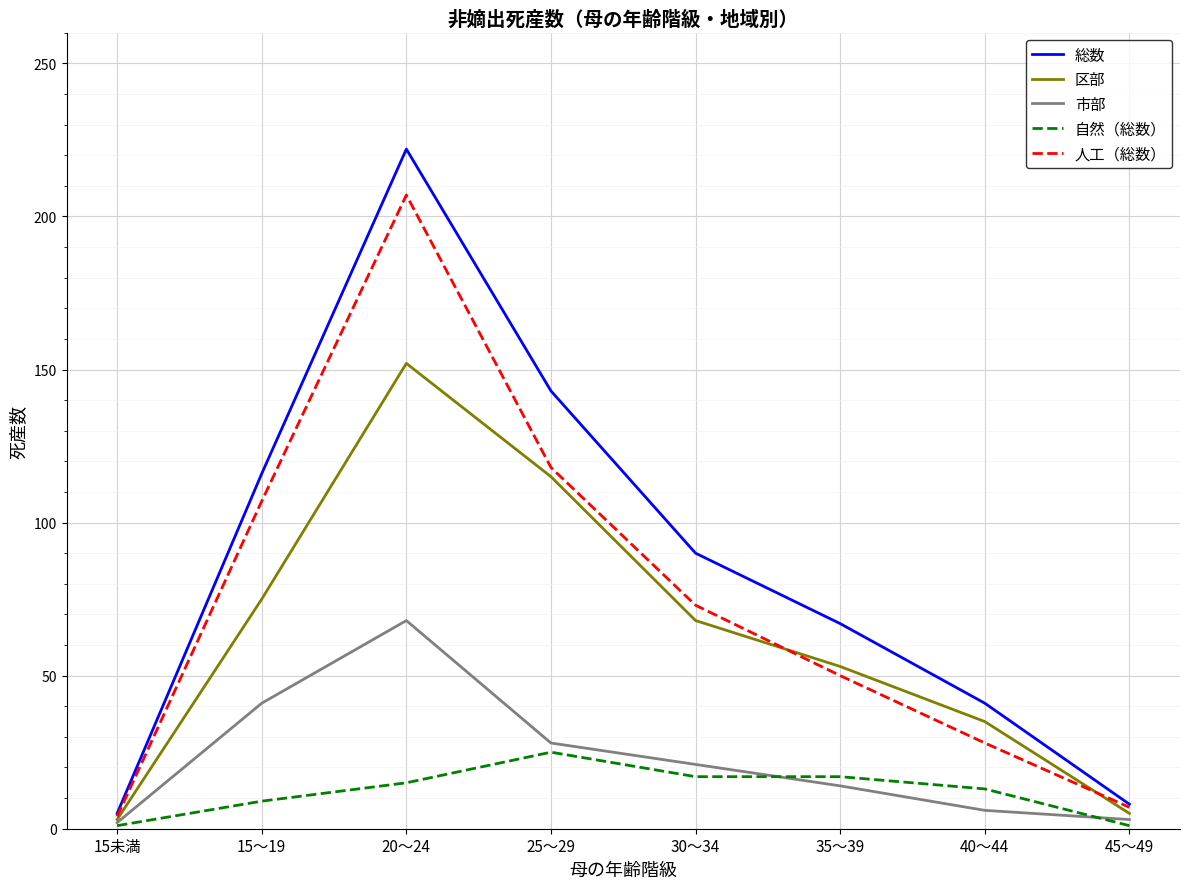

What is the smallest value displayed?

1